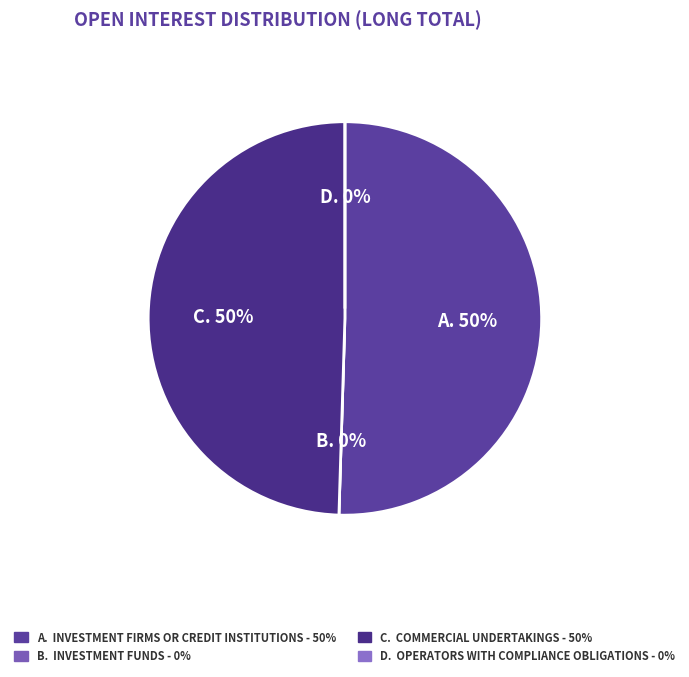

Rank the categories by value from lowest to highest.

Investment Funds, Operators with compliance obligations, Commercial Undertakings, Investment Firms or credit institutions